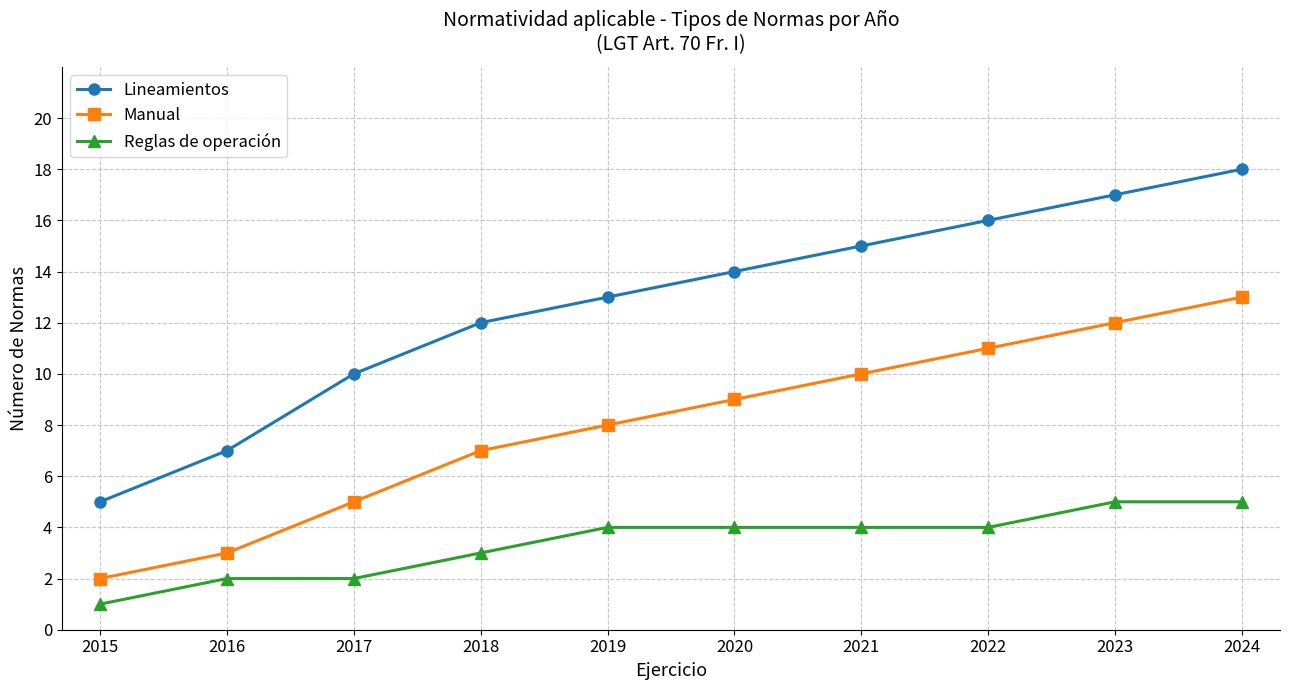

The Lineamientos series shows 9 at 2019. True or false?

False